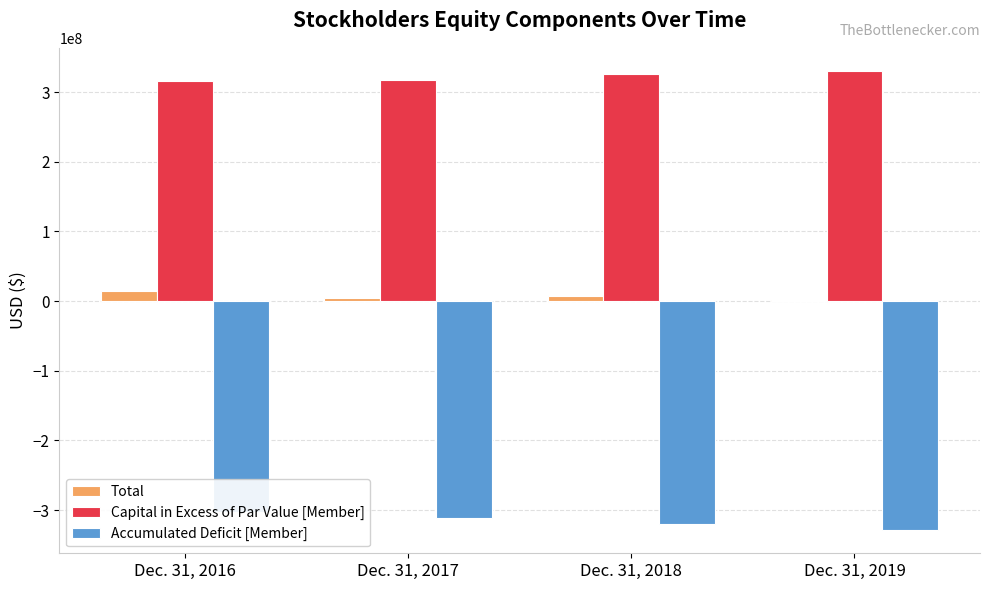

What is the sum of all Accumulated Deficit [Member] values?

-1262416000